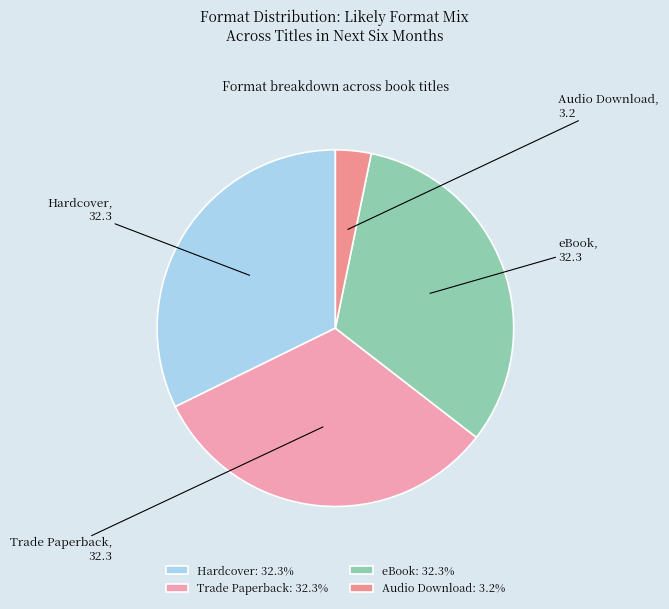

Combined, do eBook and Audio Download account for over 50%?

No